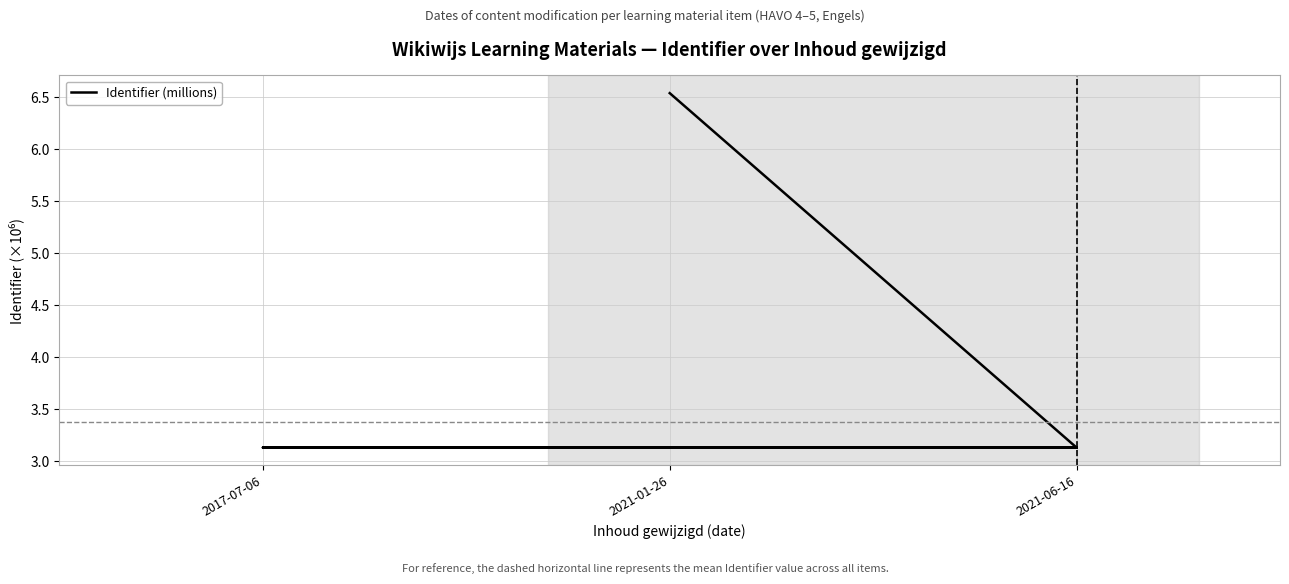

What is the value of the 3rd point from the left?

3.1